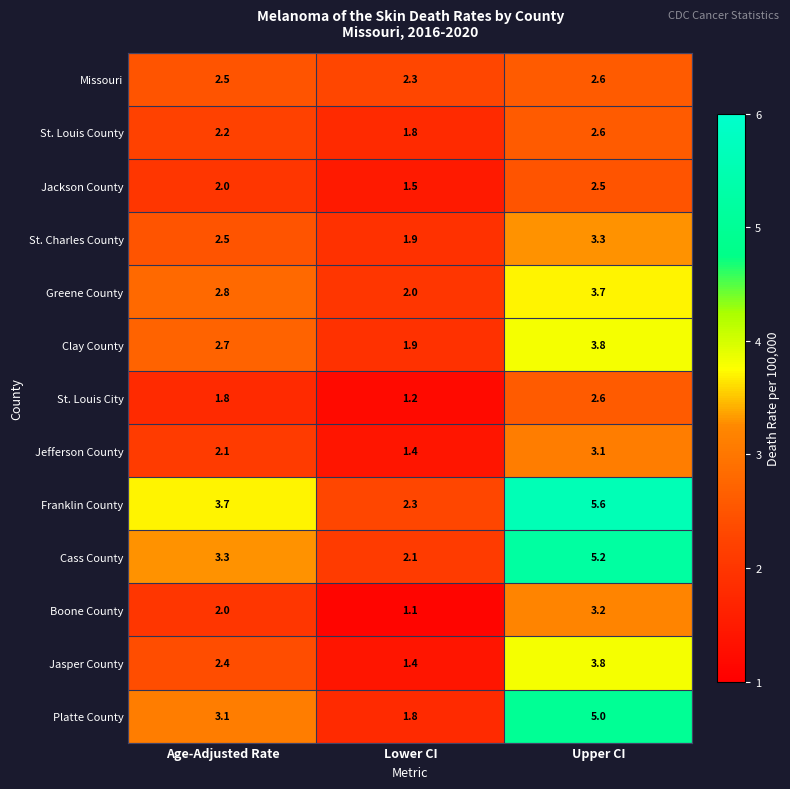

Which series has the largest total across all categories?

Franklin County